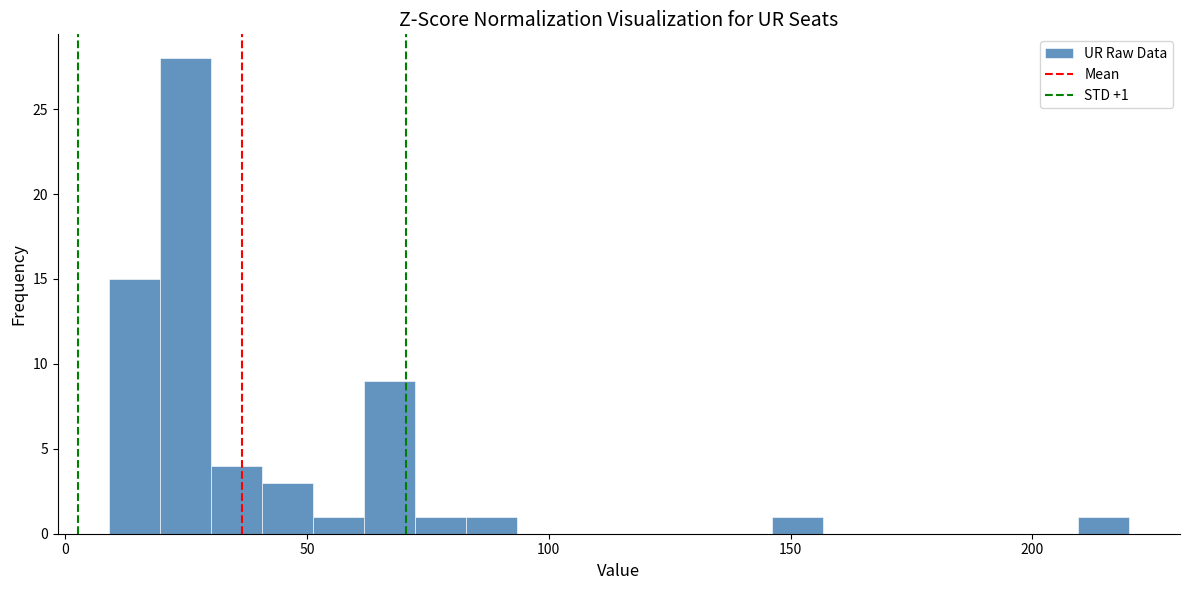

Around what value on the x-axis is the tallest bar? Give the approximate position of its centre, as read against the axis.

25